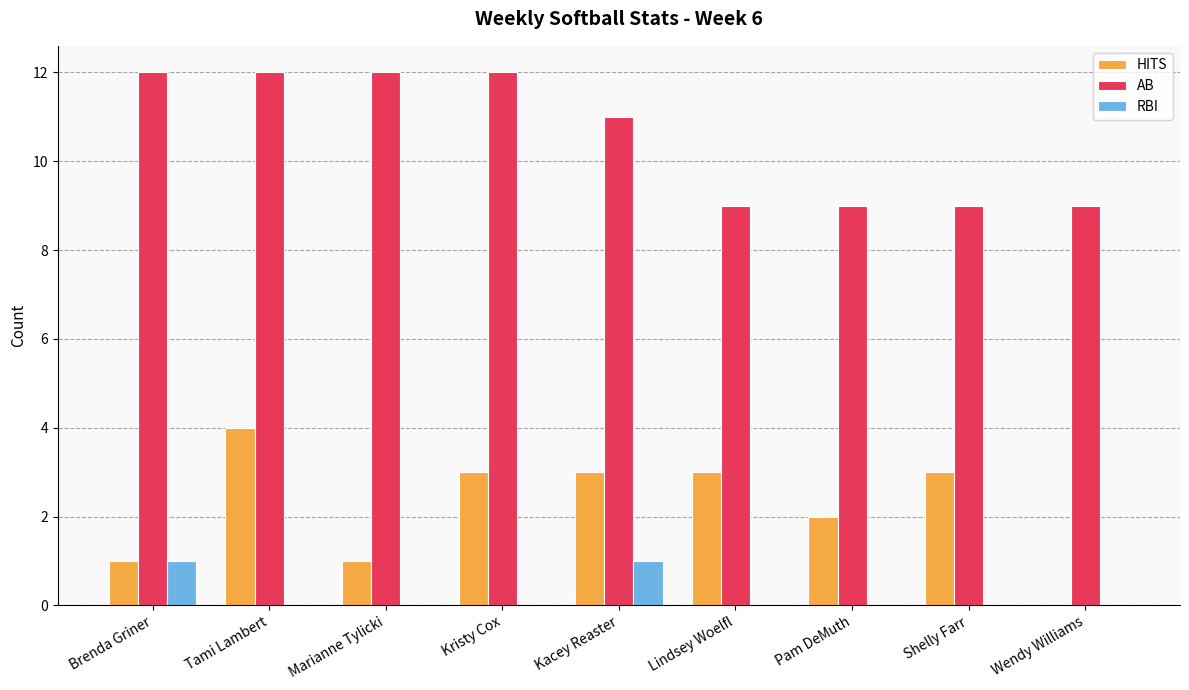

At which category is the sum across all series the highest?

Tami Lambert